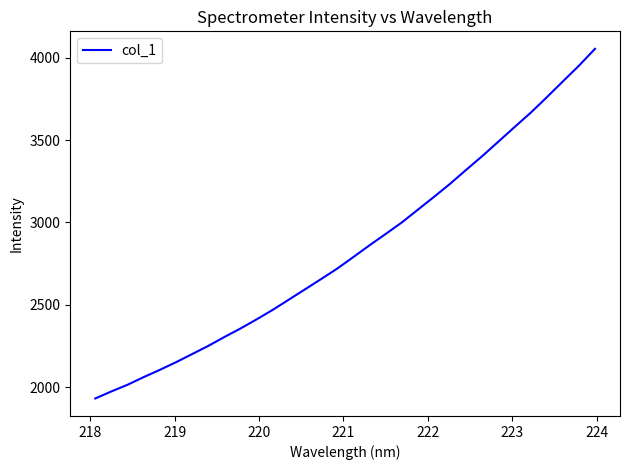

What is the difference between the maximum and minimum values?

2121.6